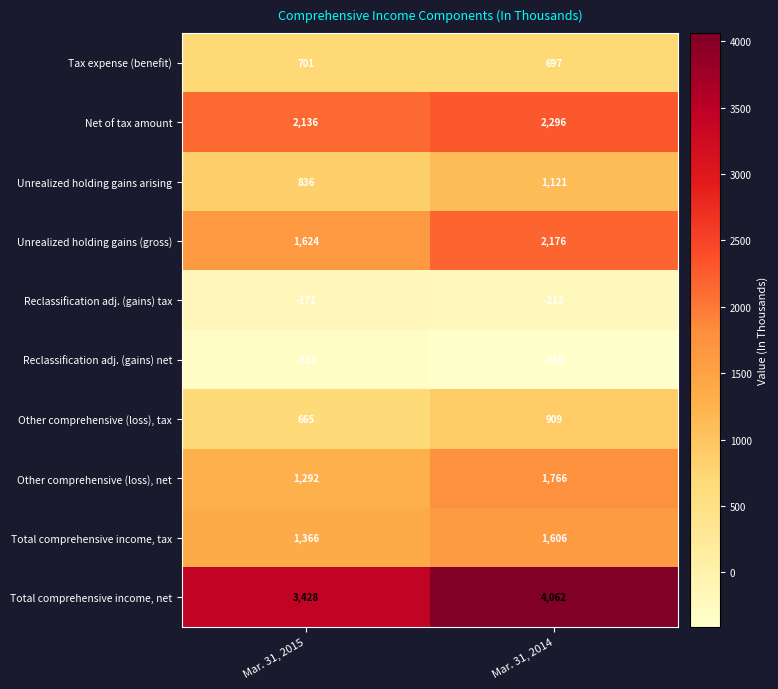

What is the minimum value shown in the chart?

-410